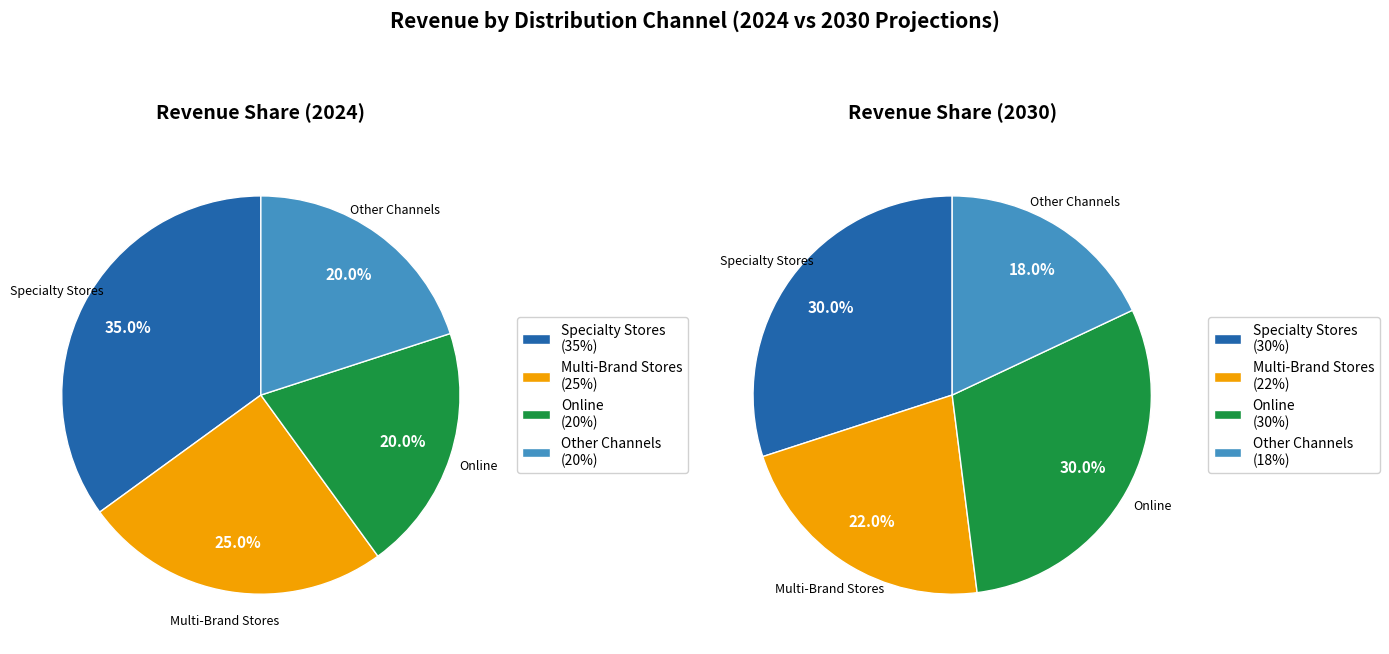

Which category has the smallest portion of the pie?

Other Channels